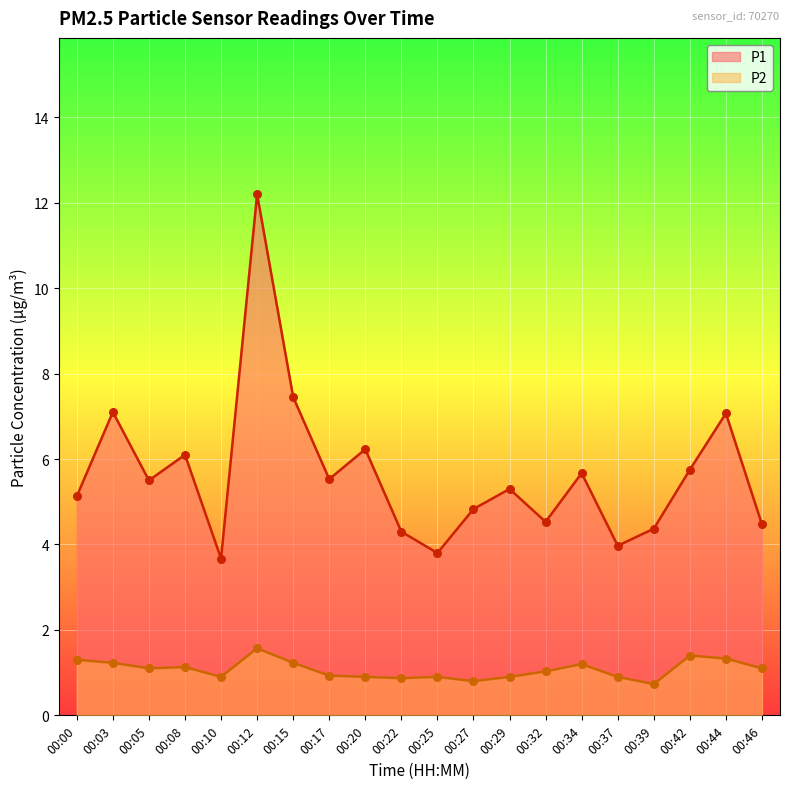

At which category is the sum across all series the highest?

00:12